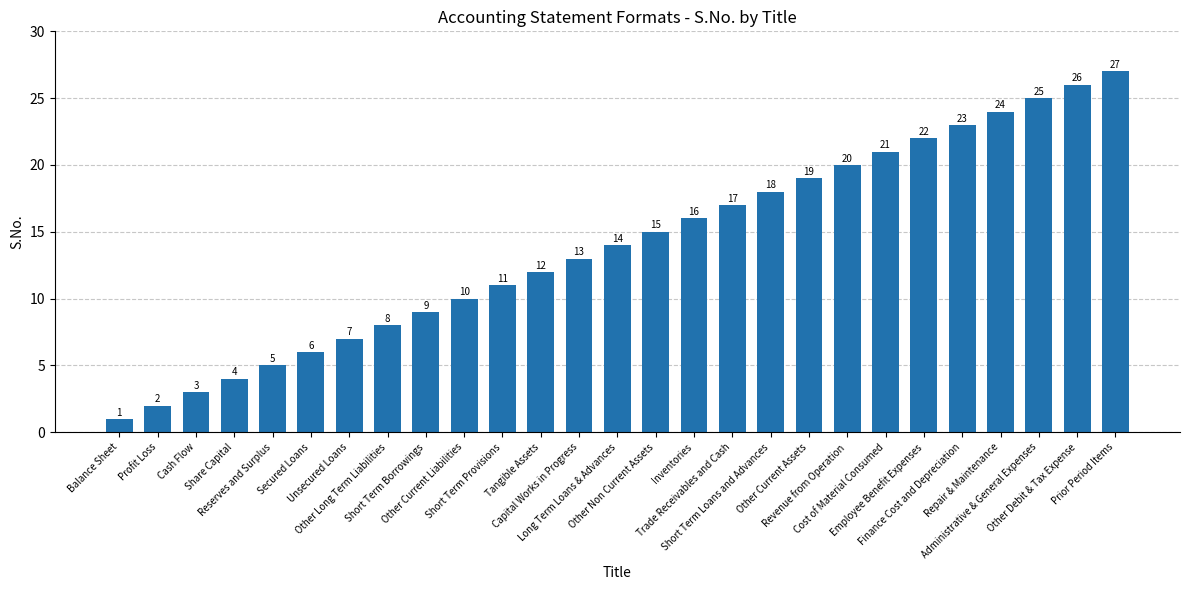

What is the average value?

14